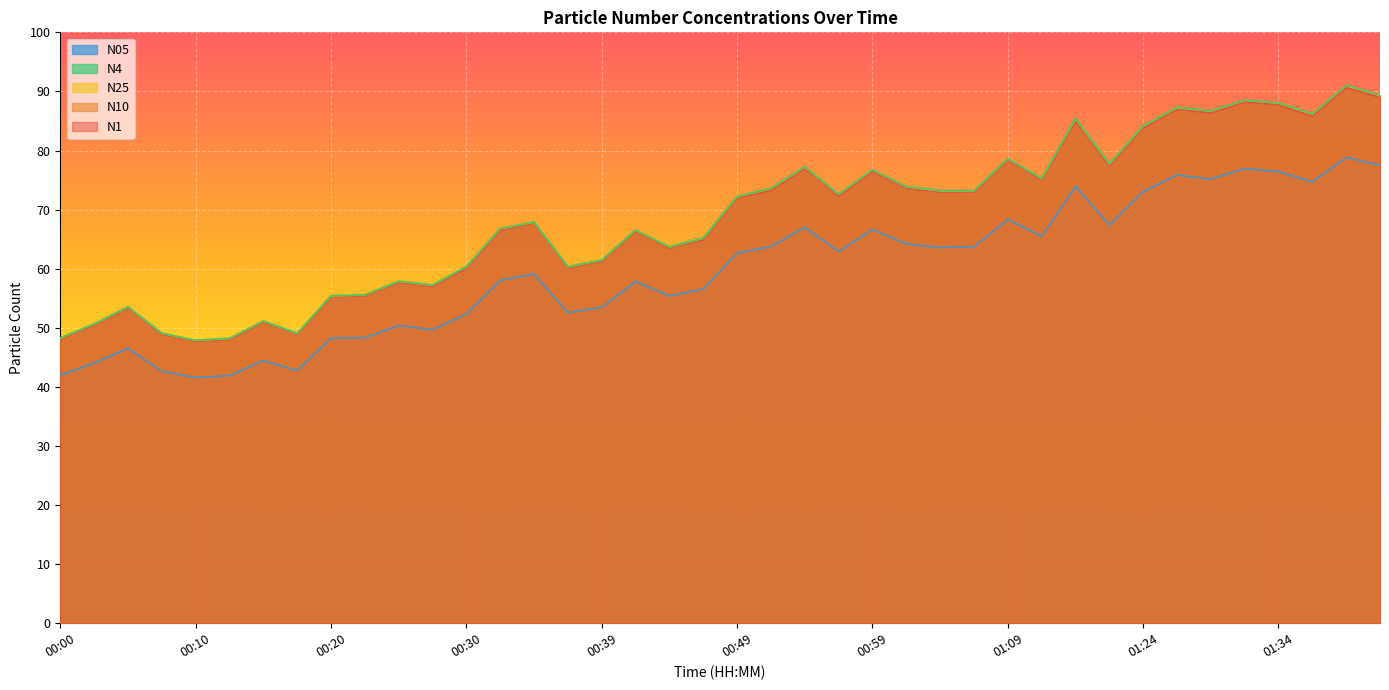

Which series has the largest total across all categories?

N10